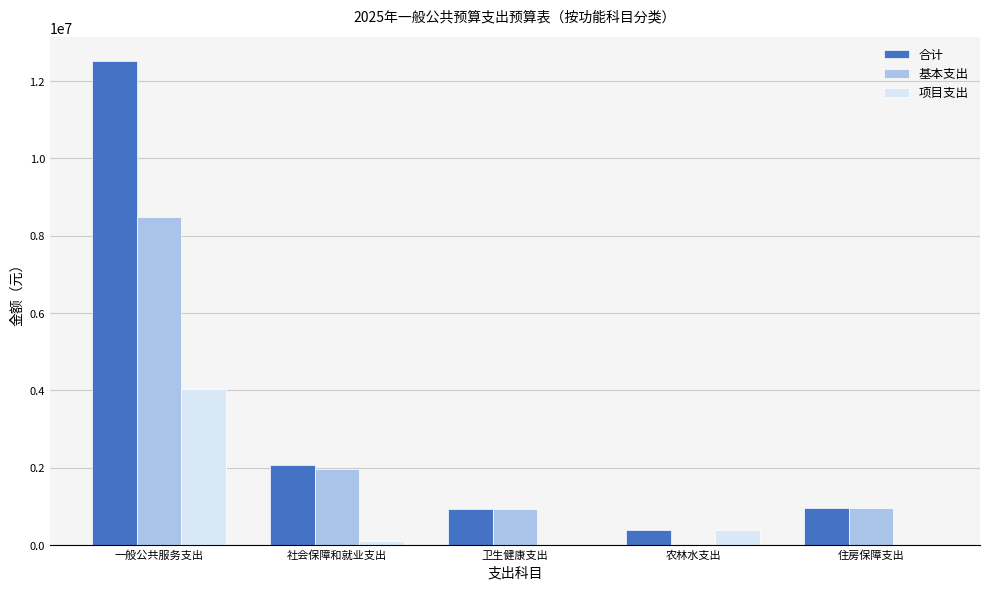

What is the difference between the 合计 values at 农林水支出 and 住房保障支出?

560000